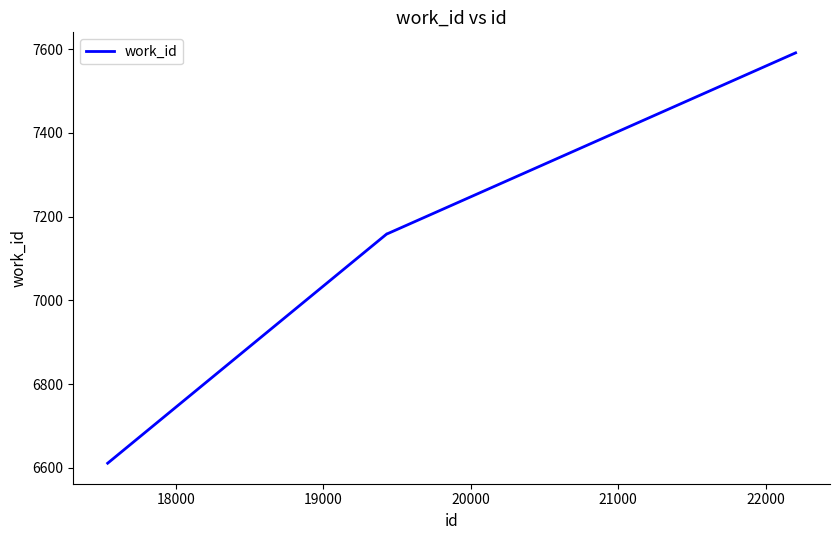

How many lines are shown in the chart?

1